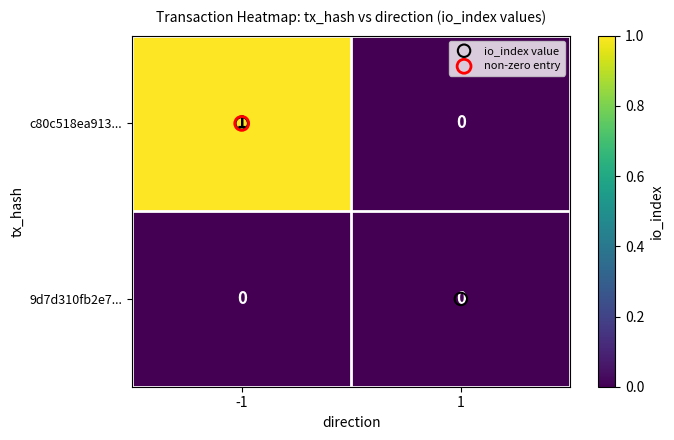

Which series has the largest range (max minus min)?

c80c518ea913...